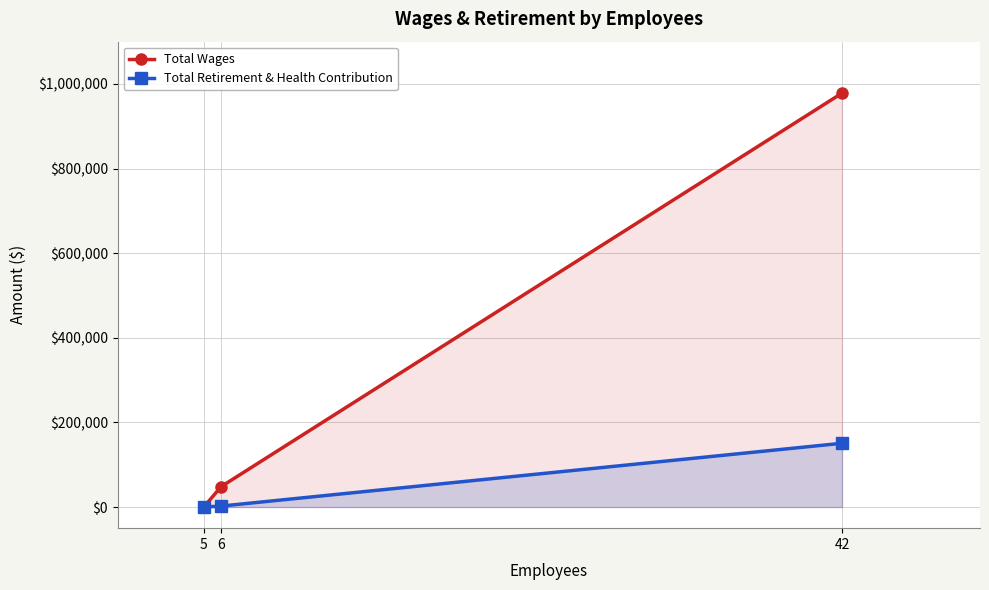

What is the difference between the highest and lowest values at 42?

827657